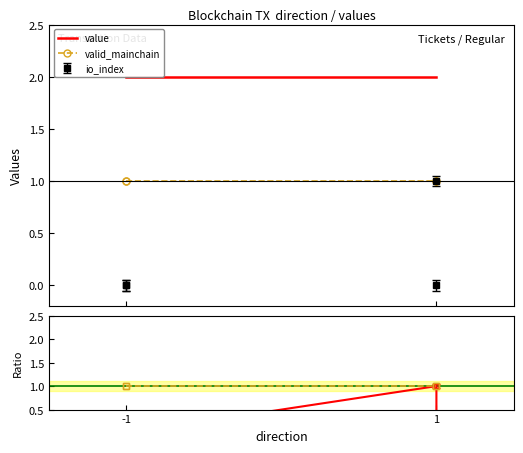

Which category has the lowest value in the valid_mainchain series?

-1